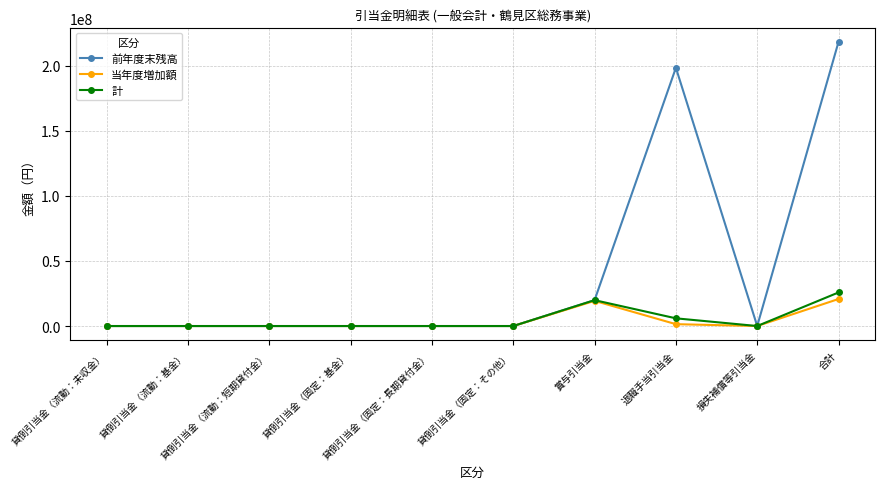

Which series has the widest spread of values?

前年度末残高